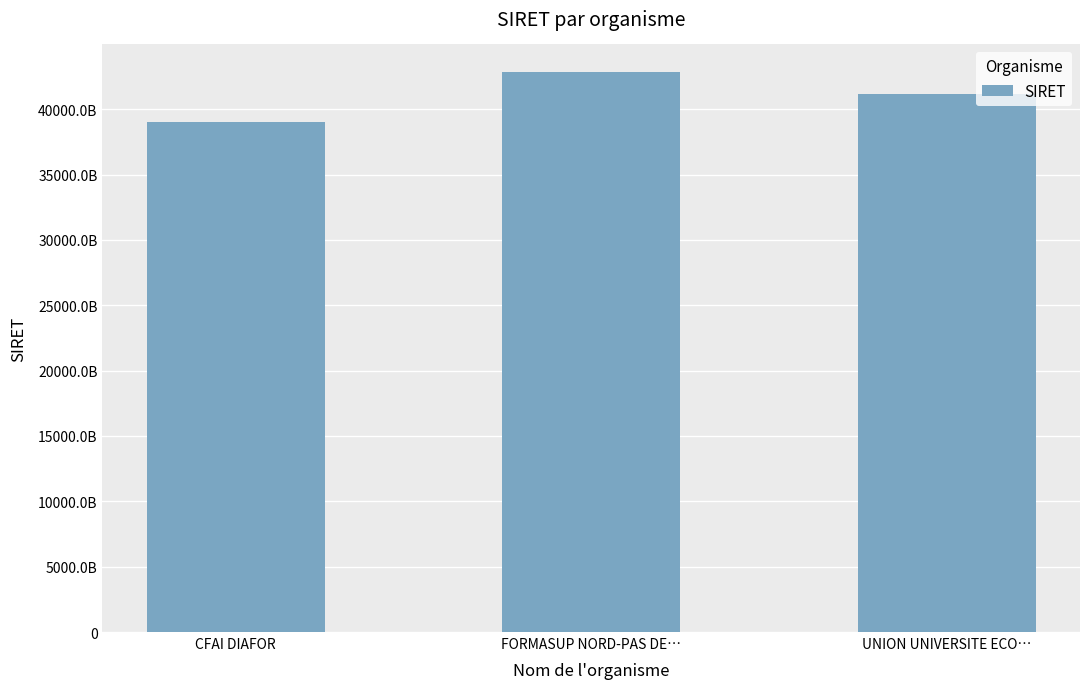

Reading left to right, extract all data points from this chart.

39048242000028	42813525500050	41197343100033